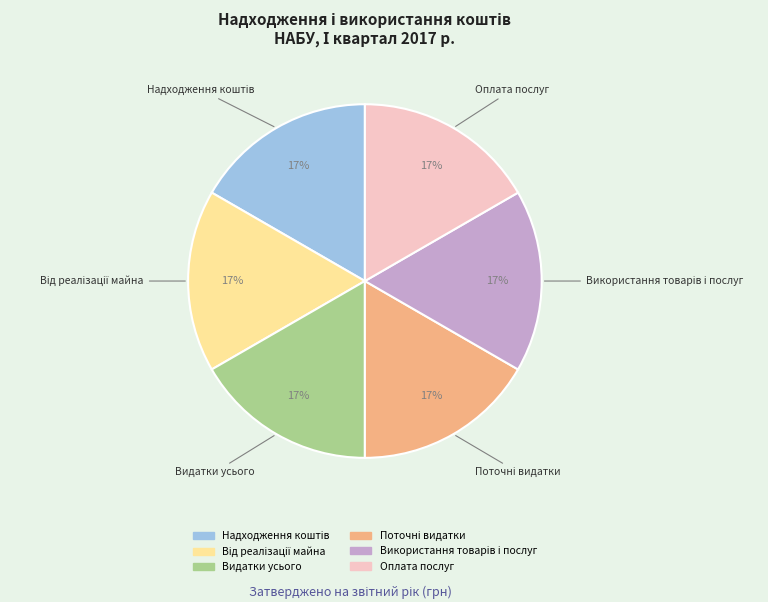

Is there a majority slice in this chart?

No